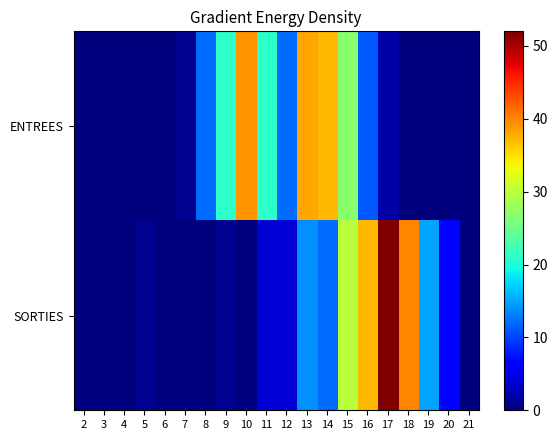

Which series has the largest total across all categories?

ENTREES